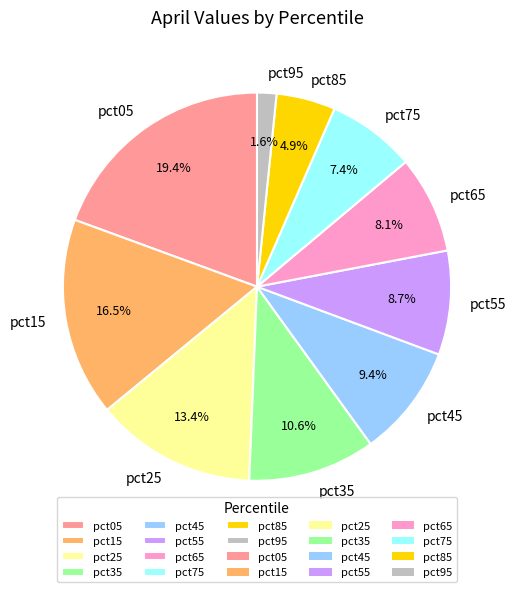

Does pct85 represent more than half of the total?

No